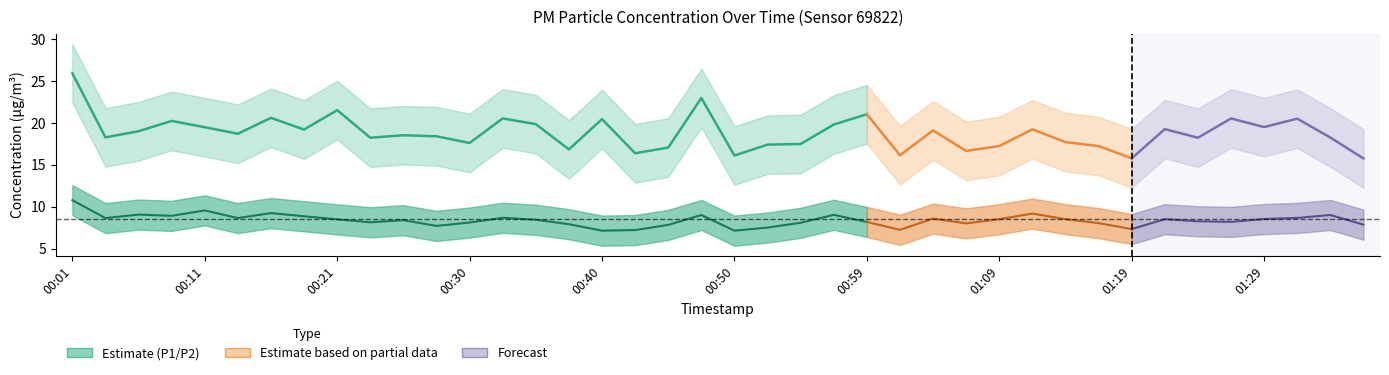

Rank the series at 01:16 from lowest to highest value.

P2, P1